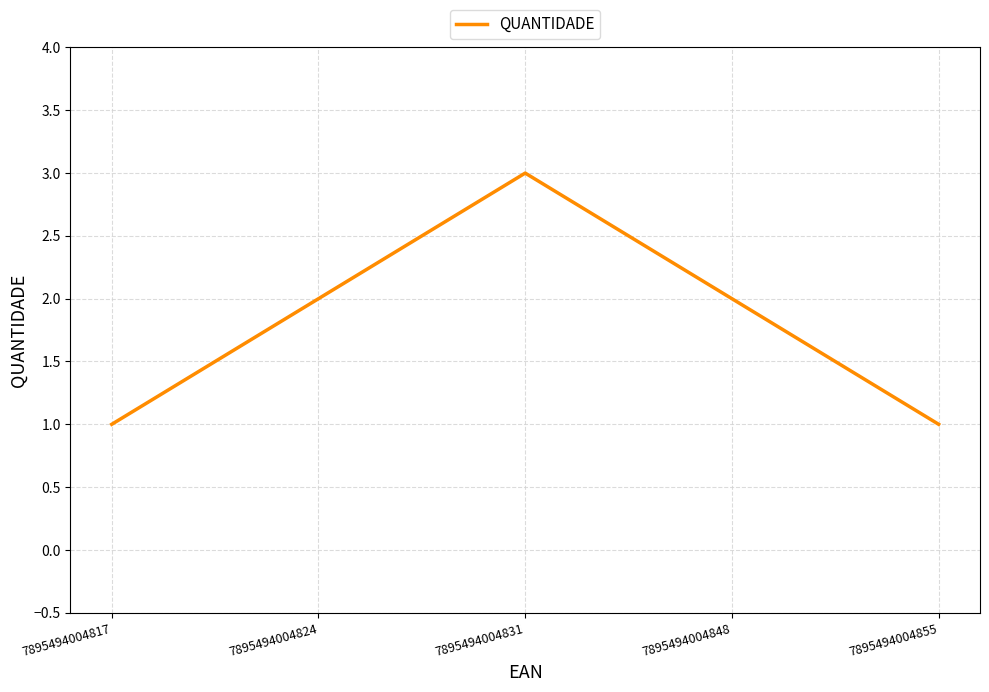

What is the change in value from 7895494004848 to 7895494004855?

-1